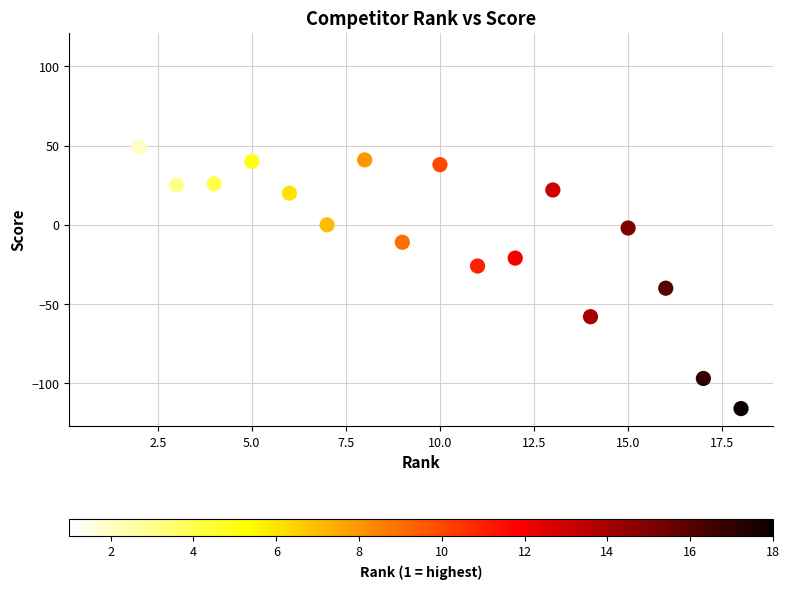

What is the range of X values (max minus min)?

17